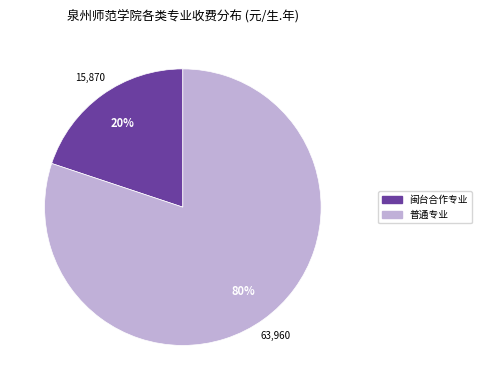

How many slices are in this pie chart?

2